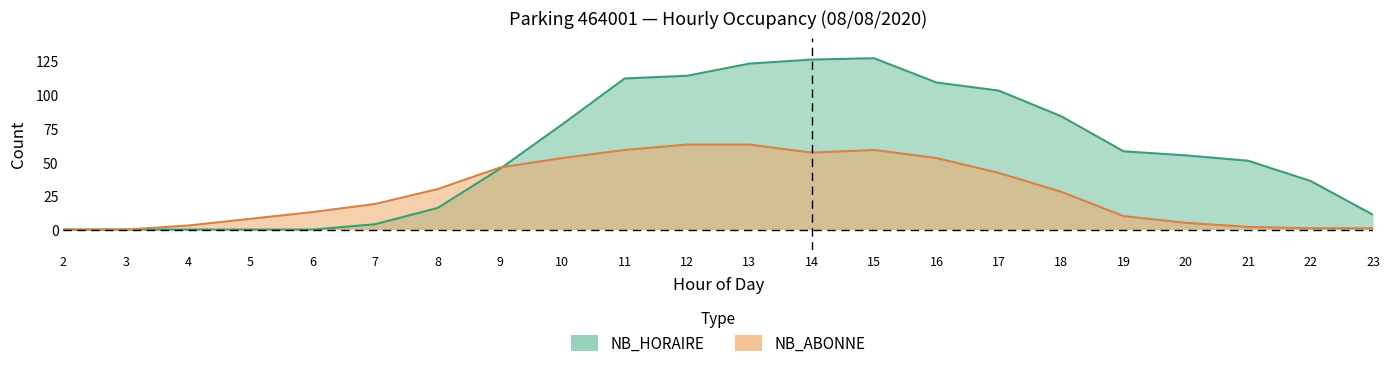

What is the difference between the NB_ABONNE values at 15 and 23?

58